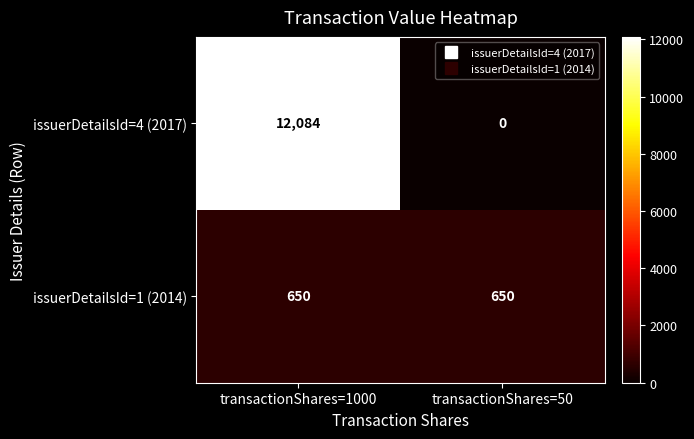

What is the difference between the highest and lowest values at transactionShares=1000?

11434